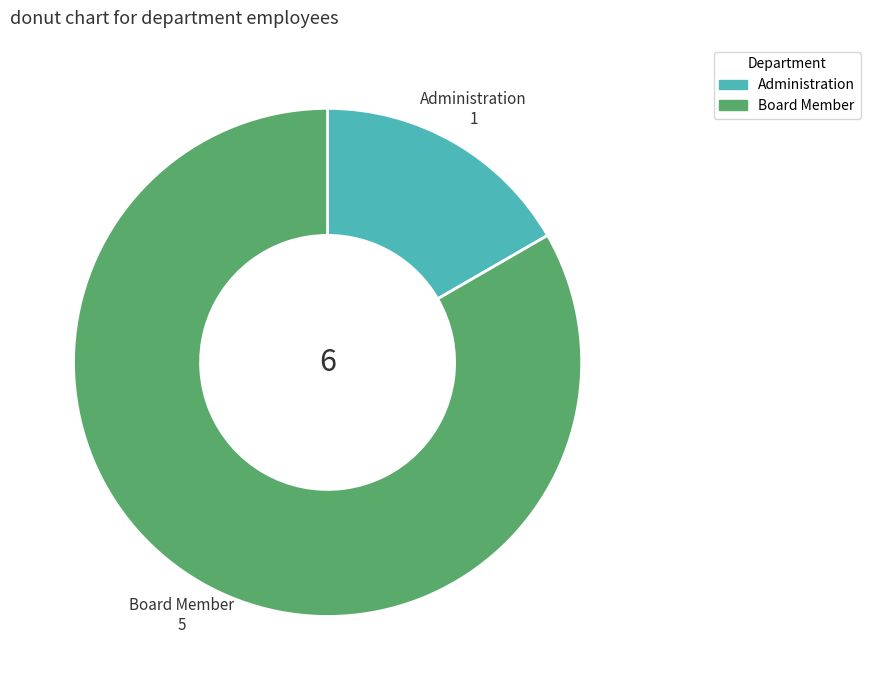

Do Board Member and Administration together represent more than half of the pie?

Yes